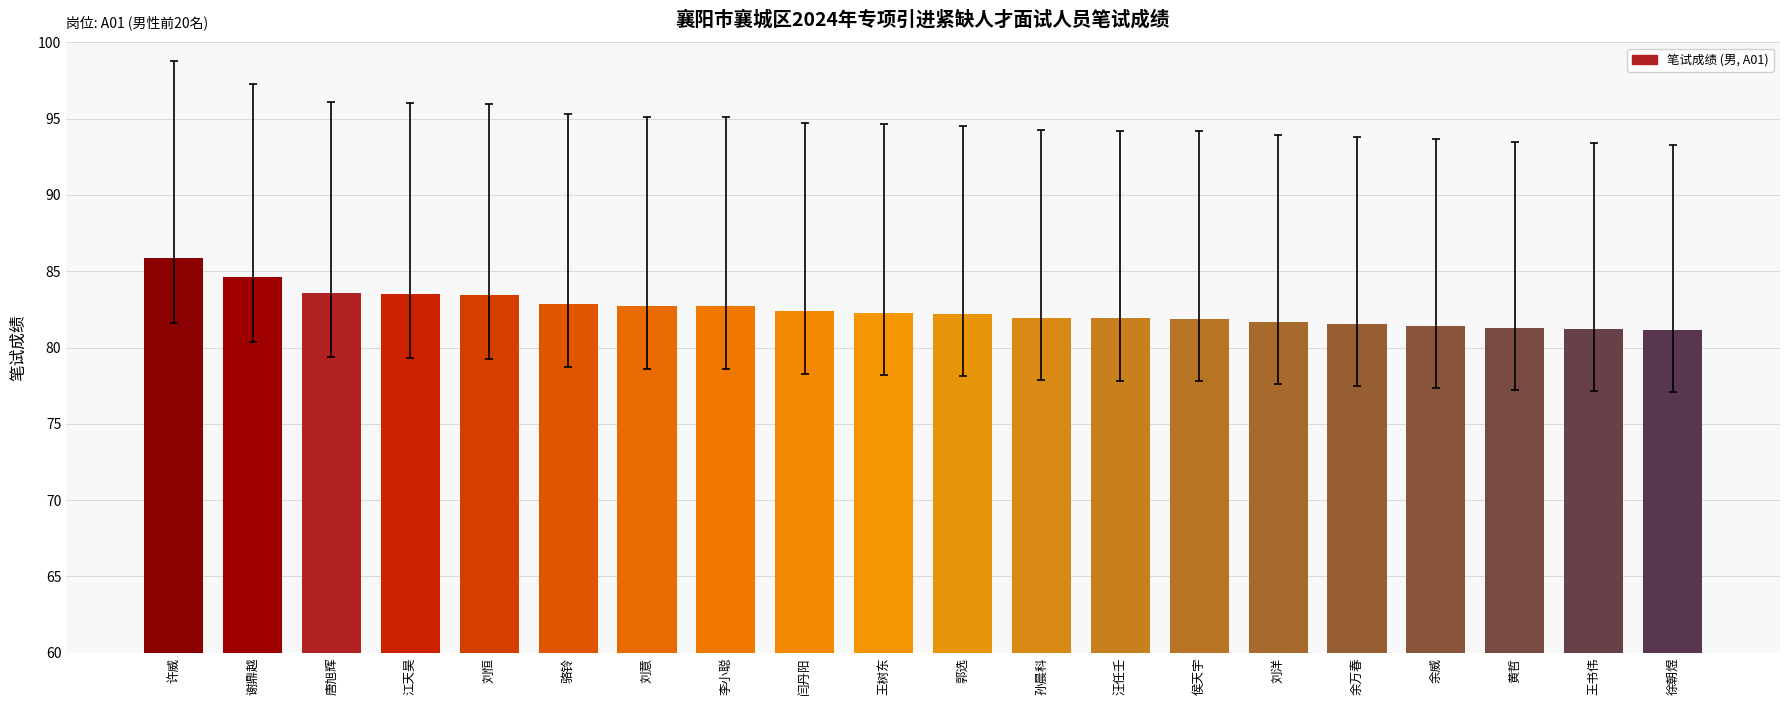

Does the chart contain stacked bars?

No